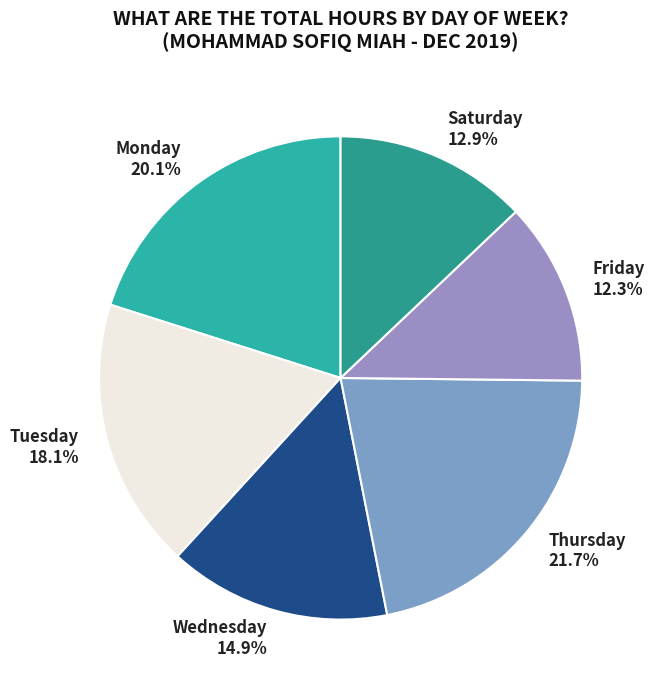

Is Monday the majority of the pie?

No